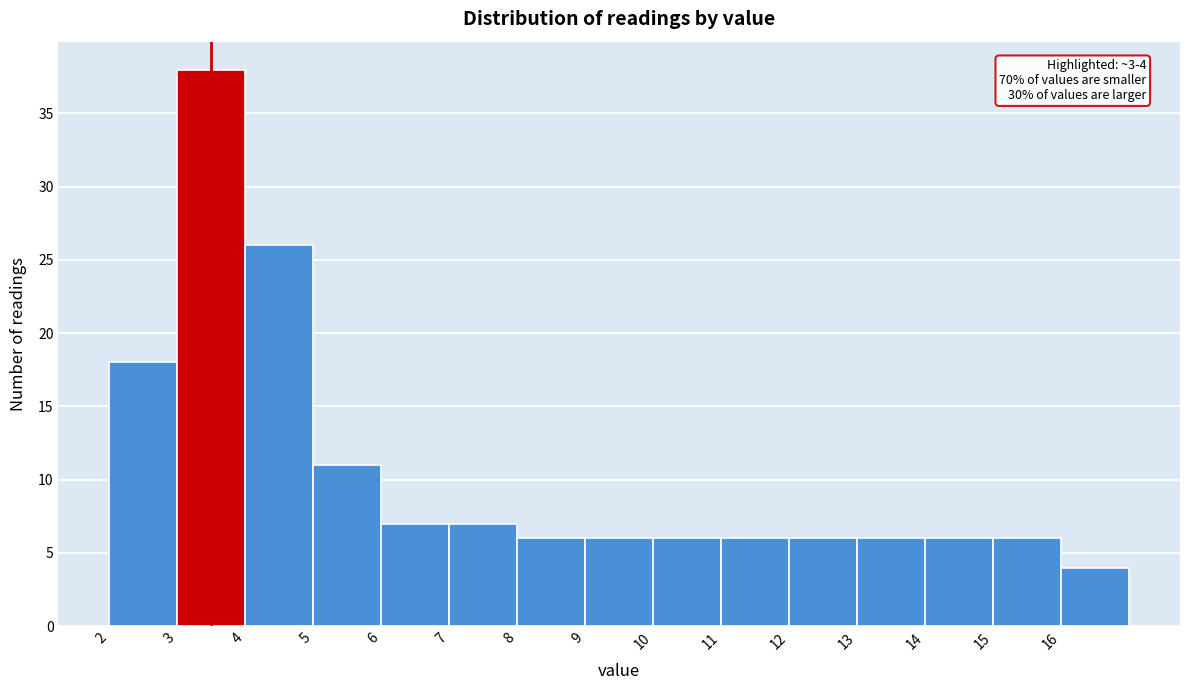

Over which range of the x-axis is the bar tallest?

3 to 4